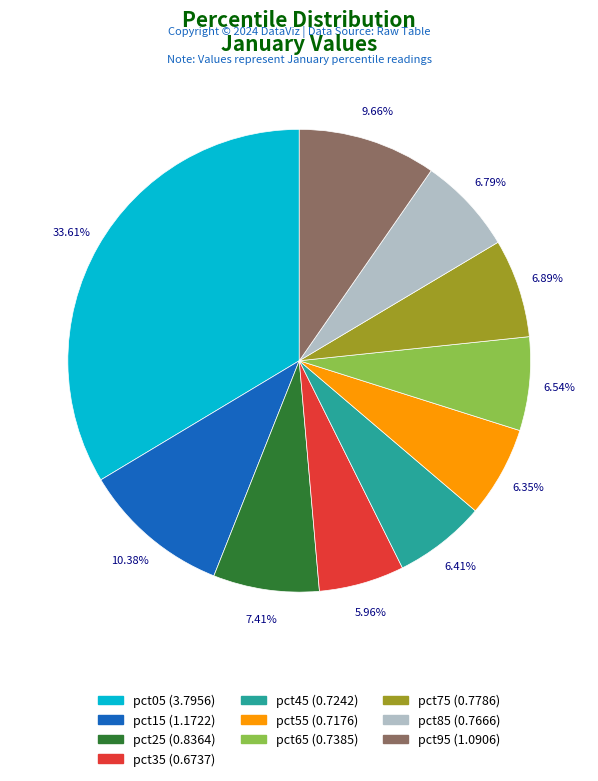

Is it true that pct45 is 6% of the pie?

True